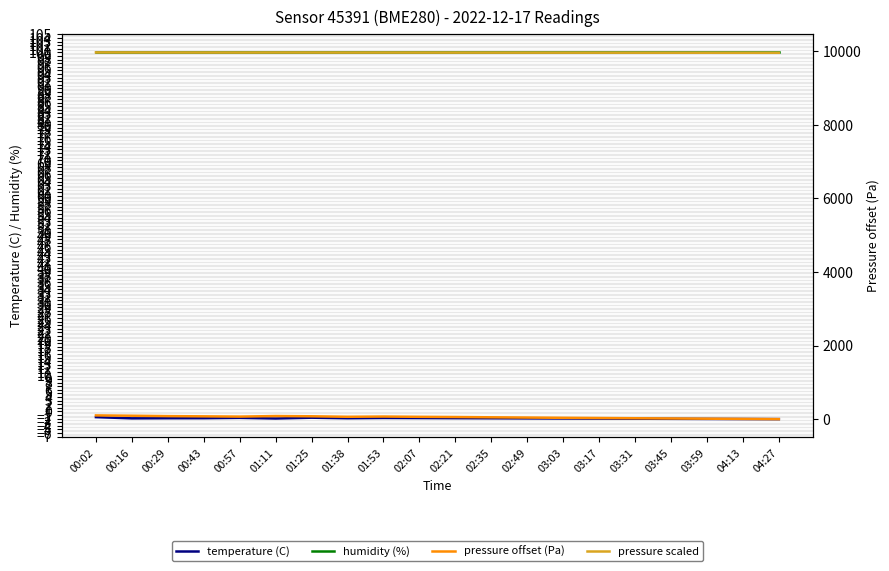

What is the spread (max minus min) of values at 02:21?

9965.1